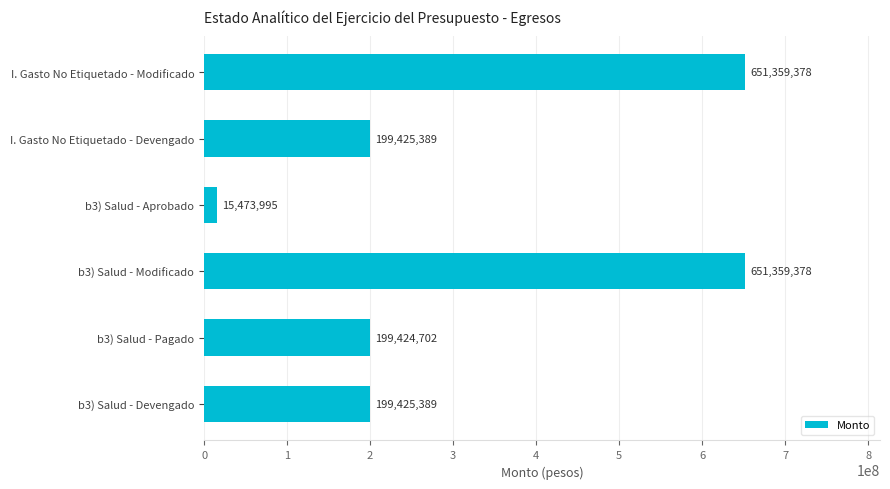

Between I. Gasto No Etiquetado - Modificado and b3) Salud - Aprobado, which is larger?

I. Gasto No Etiquetado - Modificado